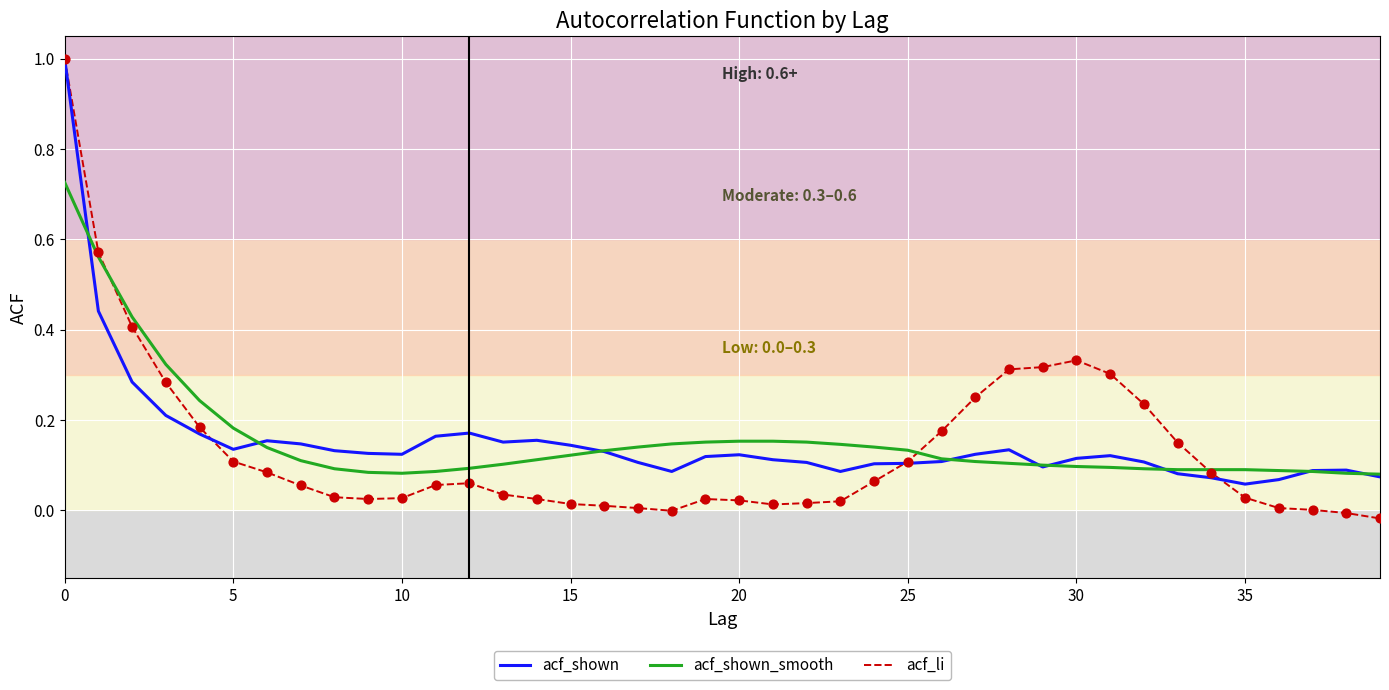

At how many categories does at least one series exceed 0?

40